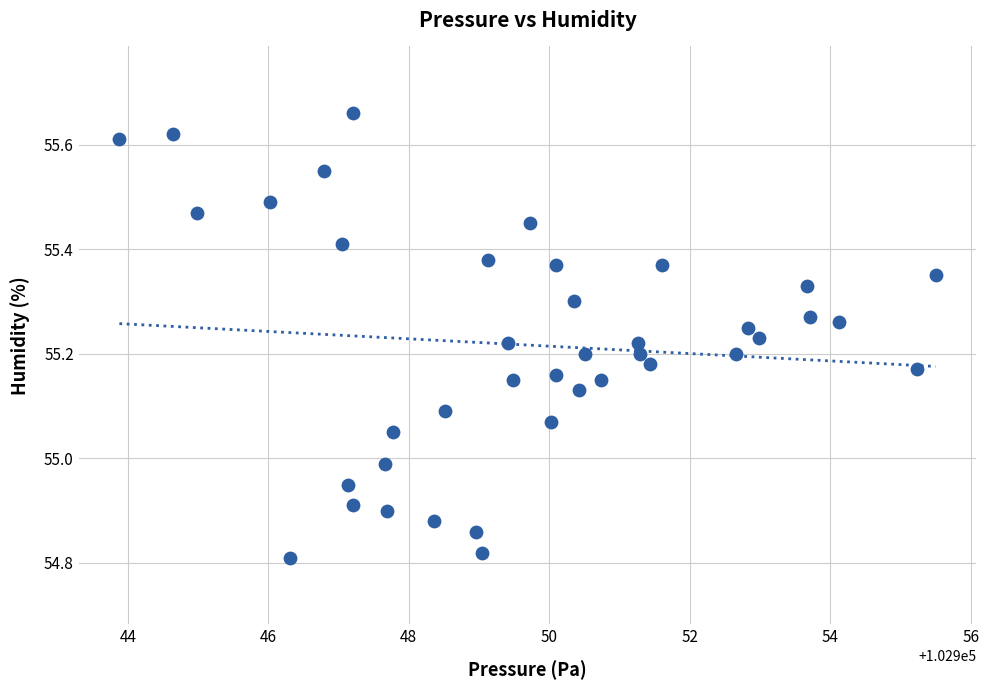

What is the range of X values (max minus min)?

11.6